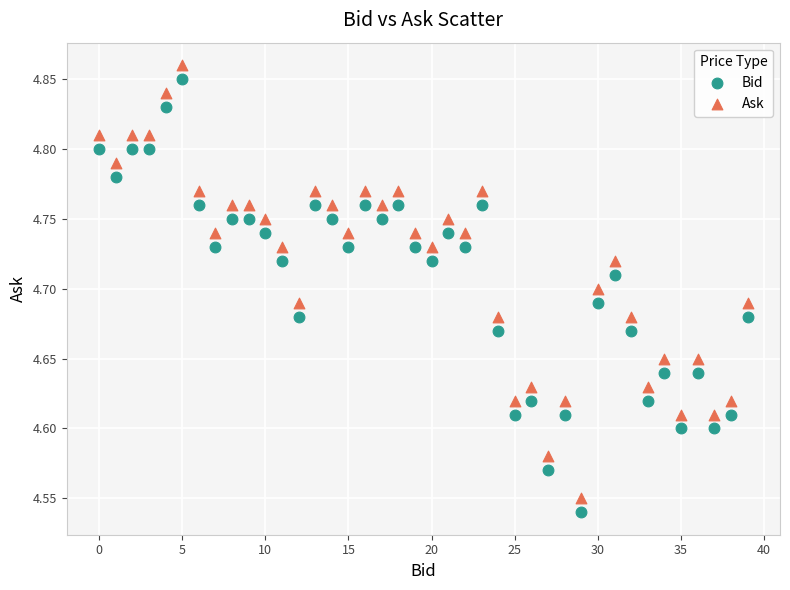

Across all data points, what is the range of Y values (max minus min)?

0.3